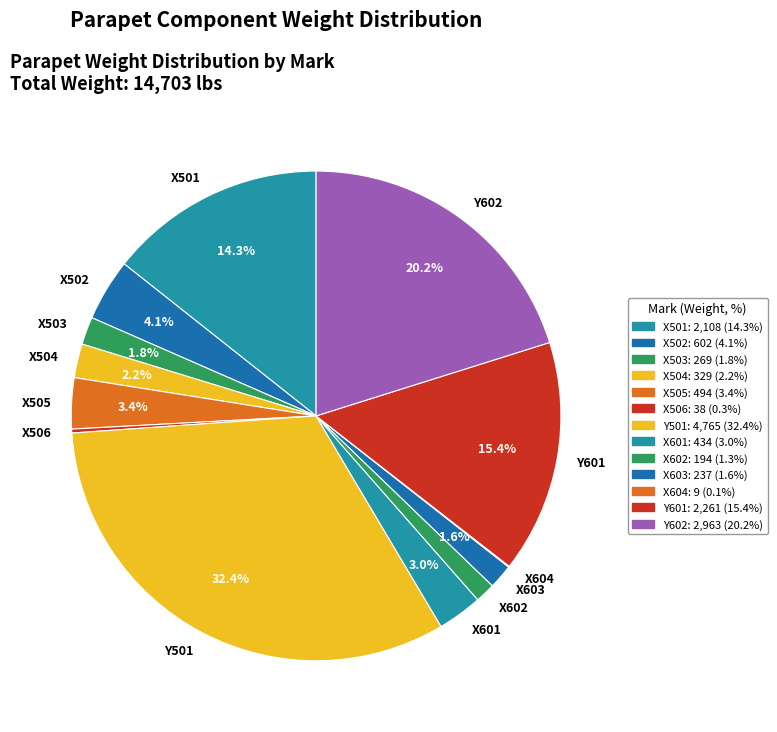

True or false: X602 accounts for 1% of the total.

True